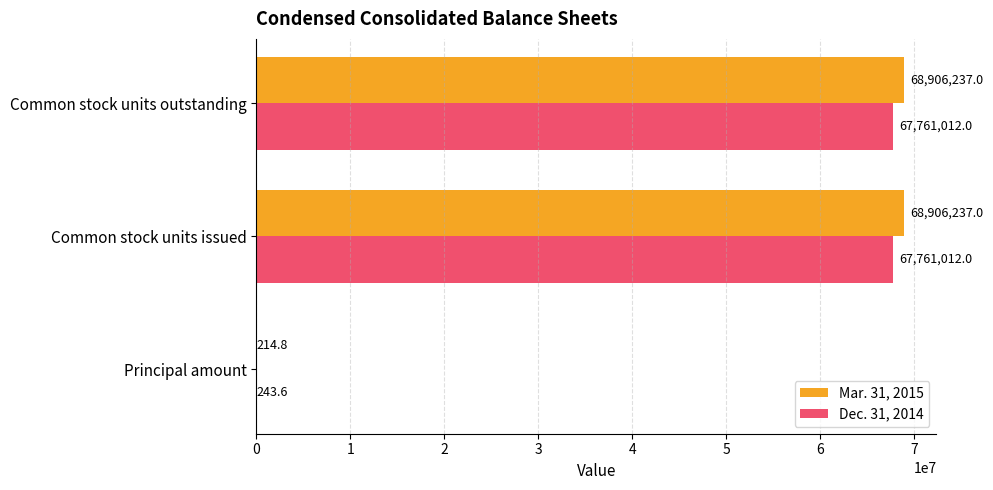

Which series has the largest total across all categories?

Mar. 31, 2015